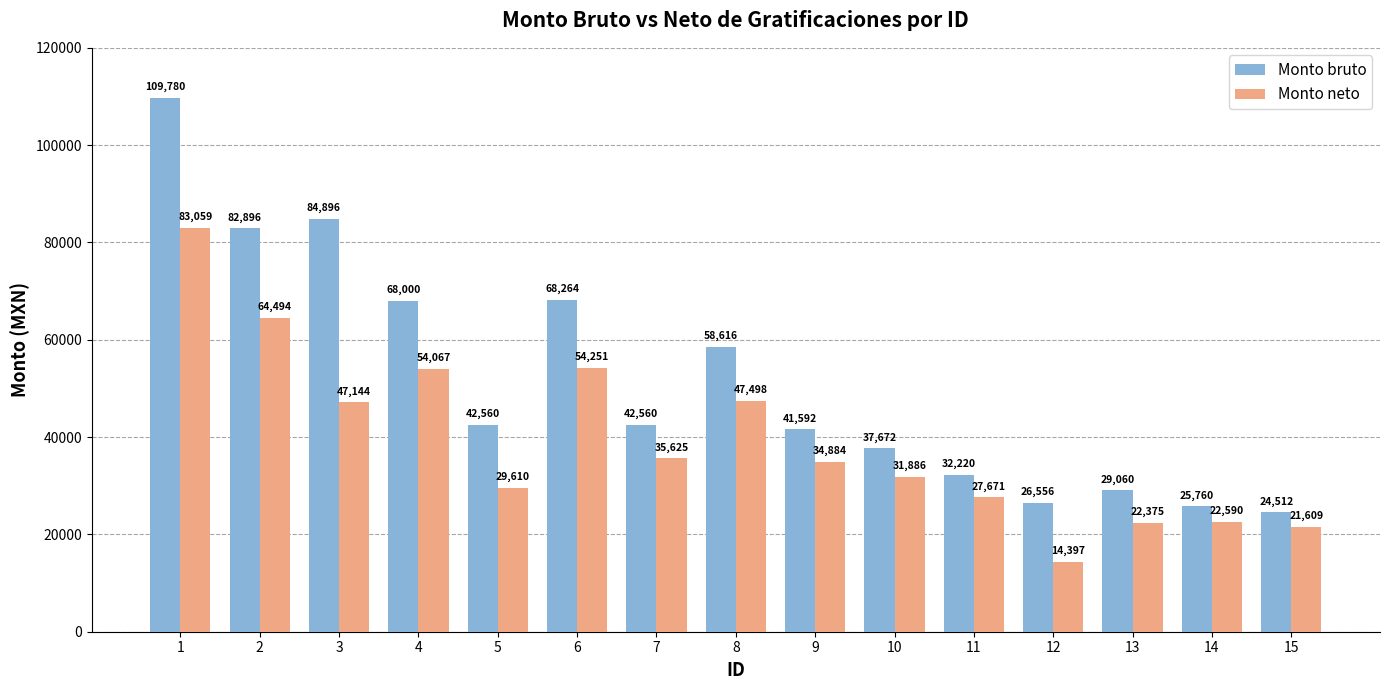

What is the value of the Monto neto bar at the 12th from the left?

14397